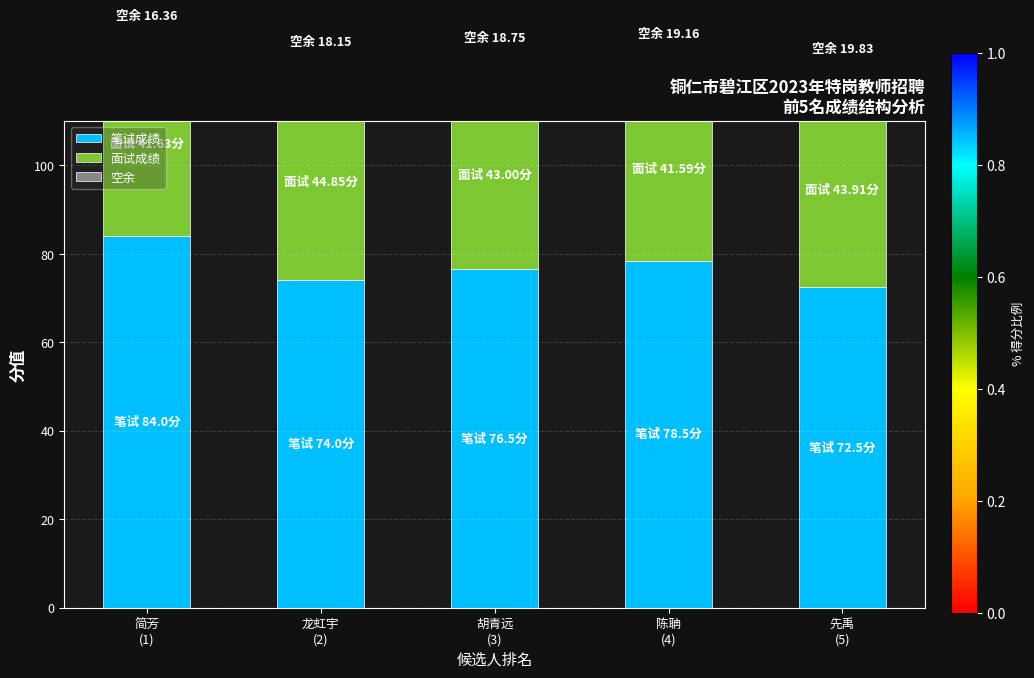

Reading left to right, transcribe all the data shown in this chart.

笔试成绩: 简芳
(1)=84.0	龙虹宇
(2)=74.0	胡青远
(3)=76.5	陈聃
(4)=78.5	先禹
(5)=72.5
面试成绩: 简芳
(1)=41.6	龙虹宇
(2)=44.8	胡青远
(3)=43.0	陈聃
(4)=41.6	先禹
(5)=43.9
空余: 简芳
(1)=16.4	龙虹宇
(2)=18.2	胡青远
(3)=18.8	陈聃
(4)=19.2	先禹
(5)=19.8